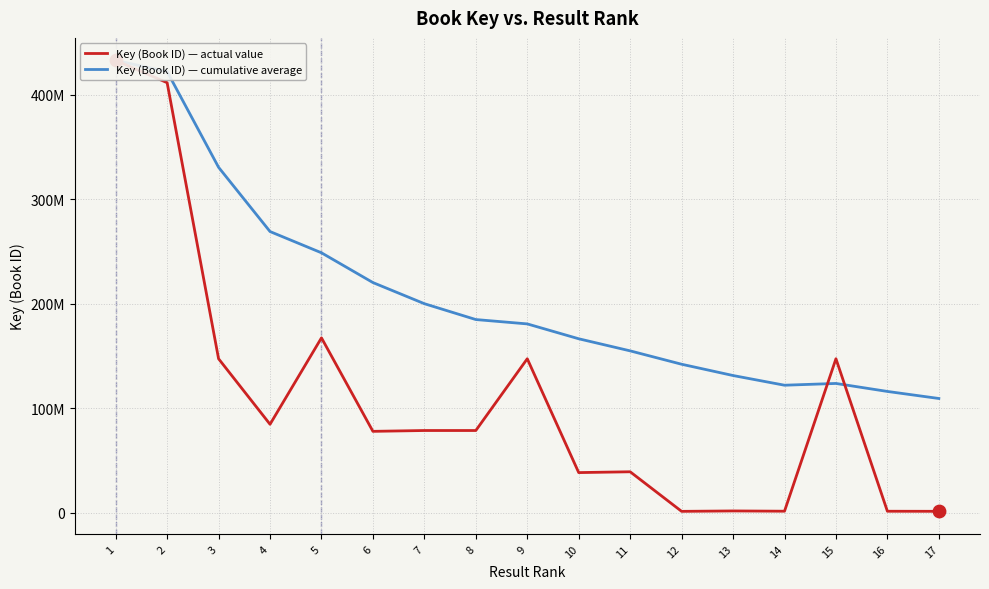

Is the value of Key (Book ID) — cumulative average at 9 greater than the value of Key (Book ID) — actual value at 15?

Yes